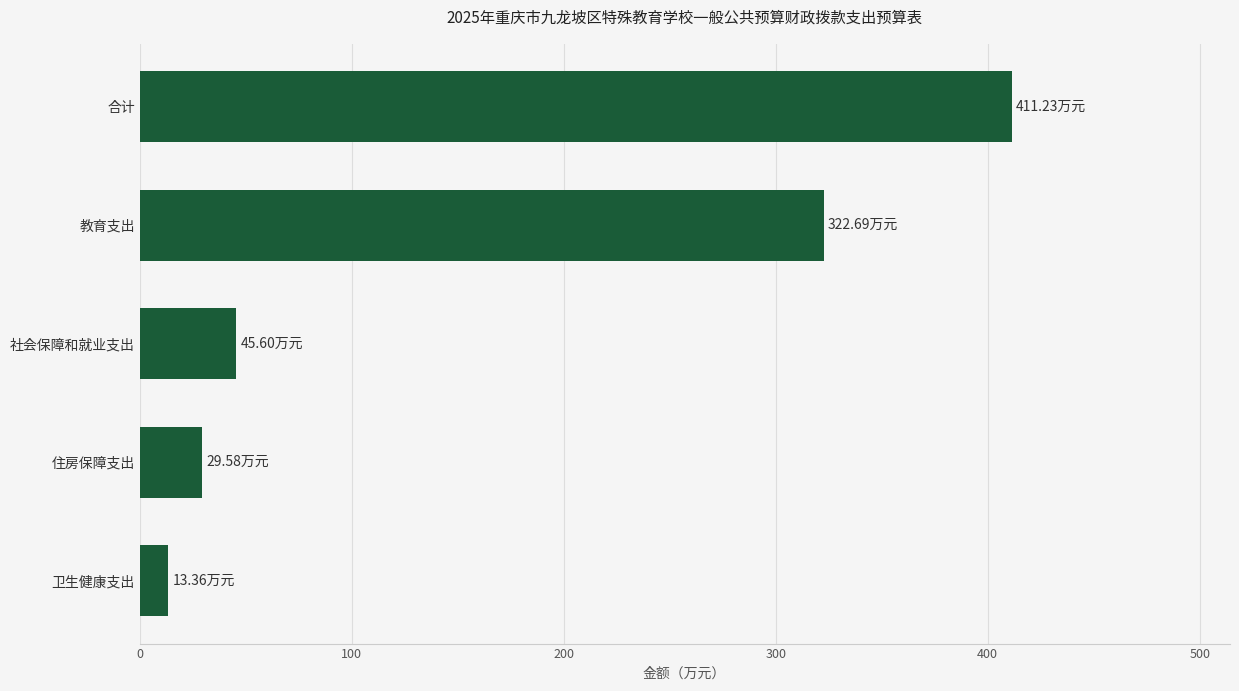

Where is the data nearest to the value 212?

教育支出